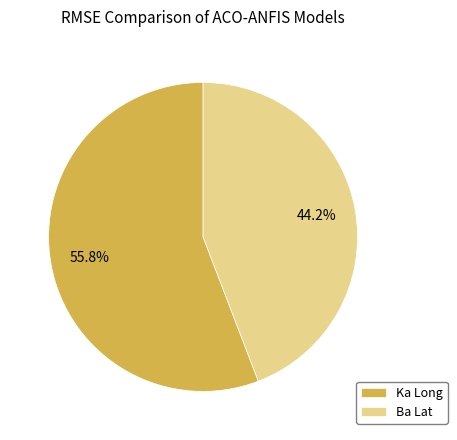

What is the smallest slice in the pie chart?

Ba Lat